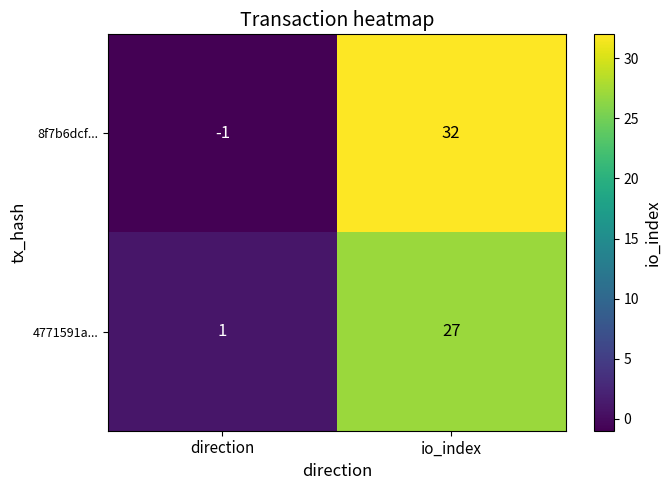

What is the difference between the 4771591a... values at direction and io_index?

26